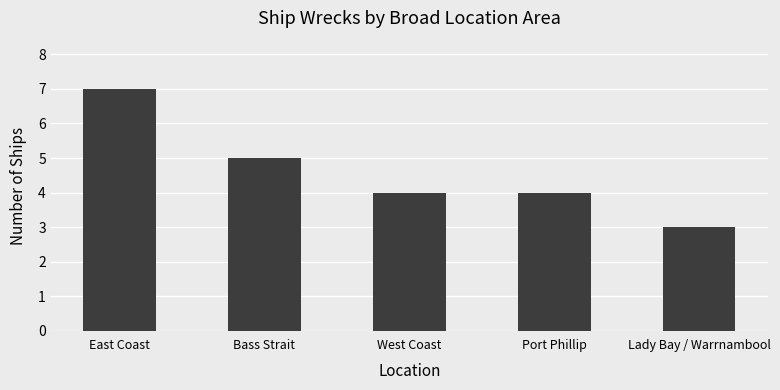

What position from the left is West Coast?

3